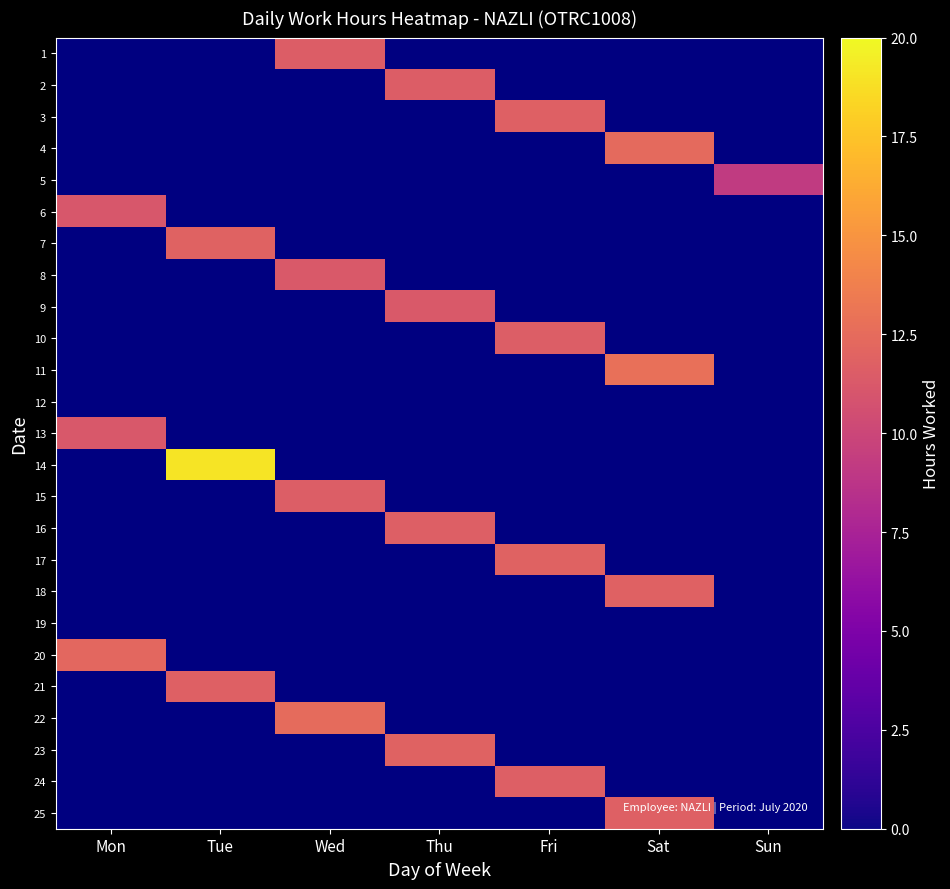

Is the value of 15 at Thu greater than the value of 25 at Fri?

No